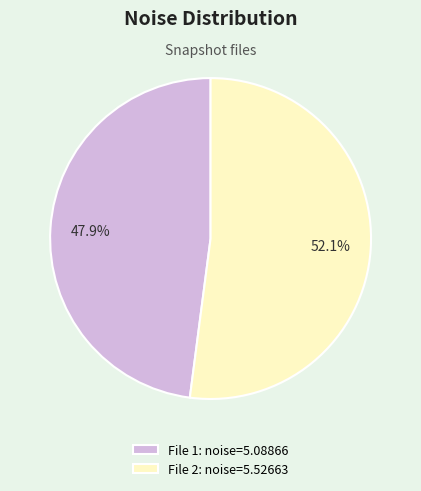

What is the total percentage of File 2: noise=5.52663 and File 1: noise=5.08866?

100.0%